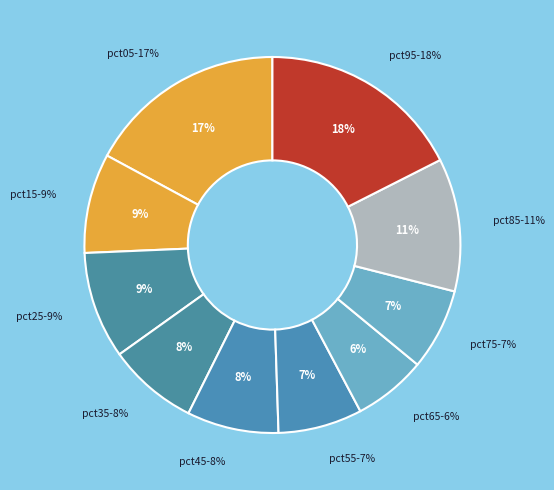

What is the total percentage of pct65 and pct75?

13.3%